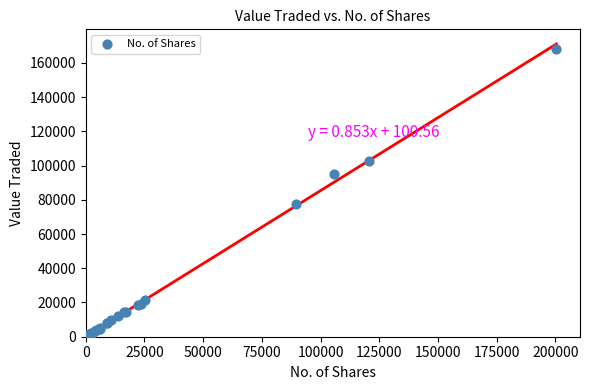

What Y value in the scatter plot is closest to 84260?

77517